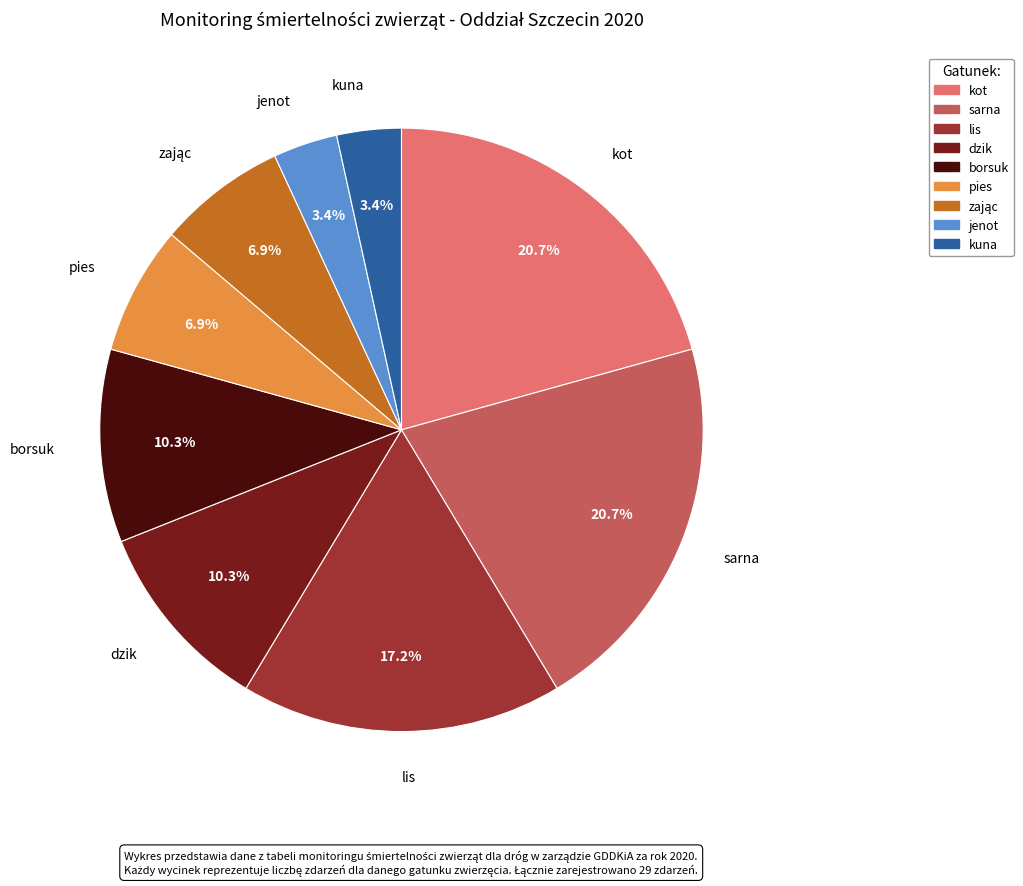

Do kot and jenot together represent more than half of the pie?

No